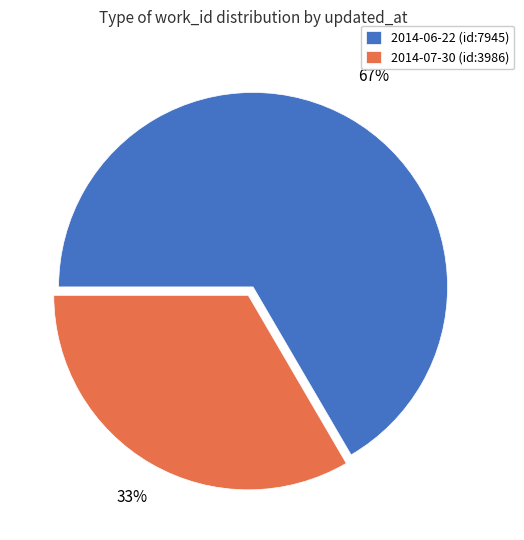

What is the largest slice in the pie chart?

2014-06-22